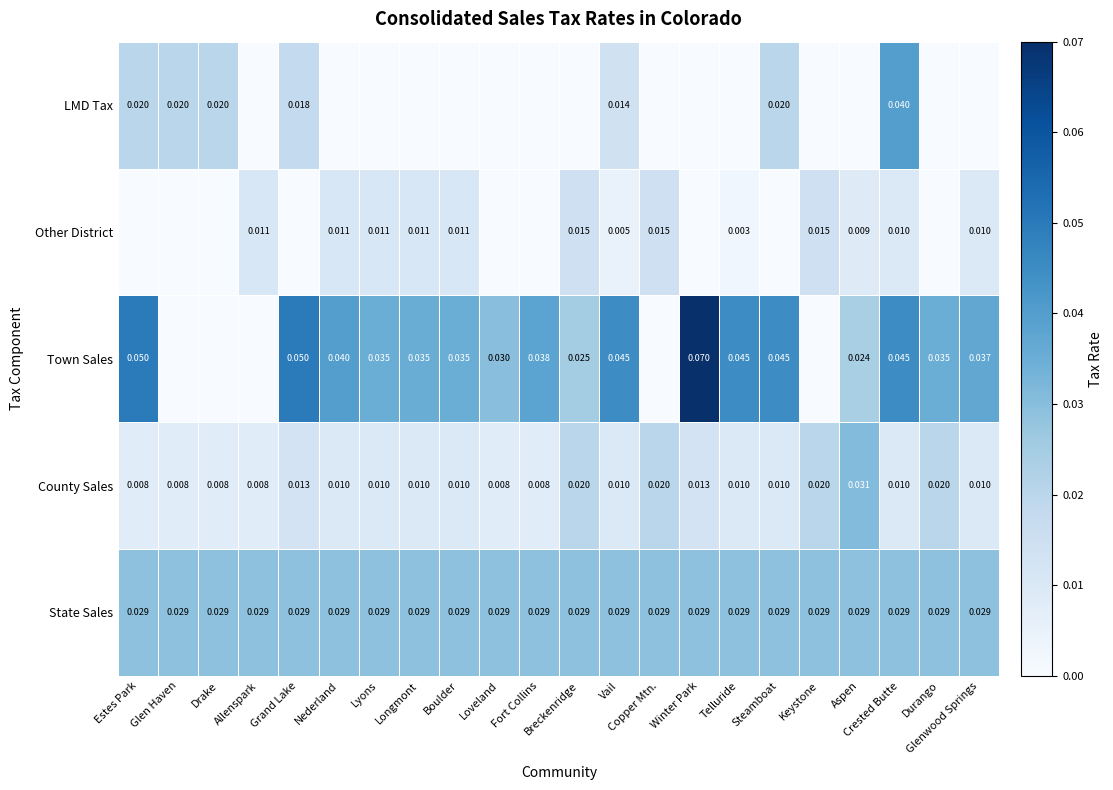

What is the maximum value shown in the chart?

0.1